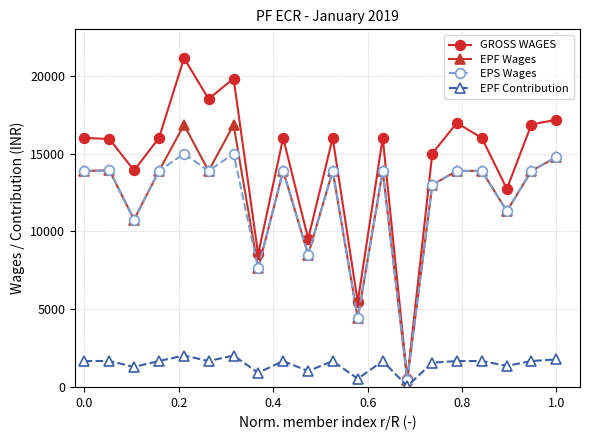

Rank the series by their maximum value, from highest to lowest.

GROSS WAGES, EPF Wages, EPS Wages, EPF Contribution